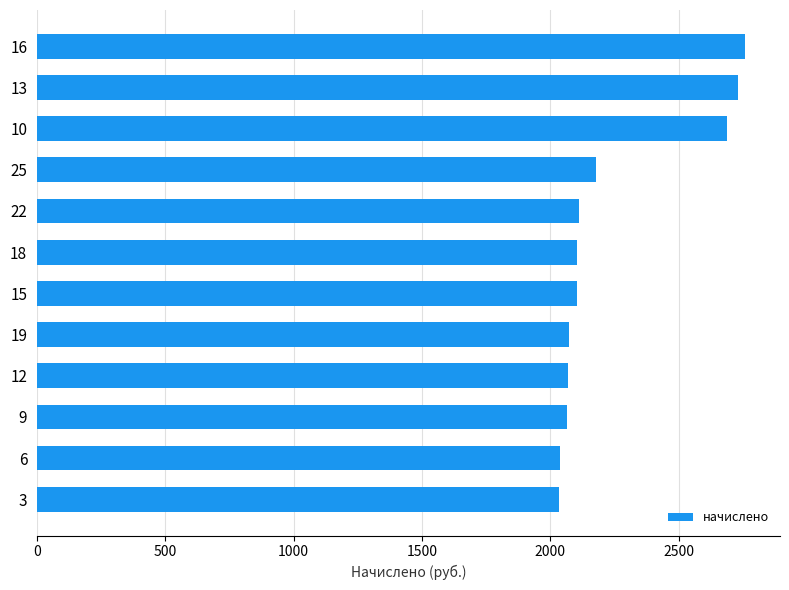

Between 16 and 25, which is larger?

16